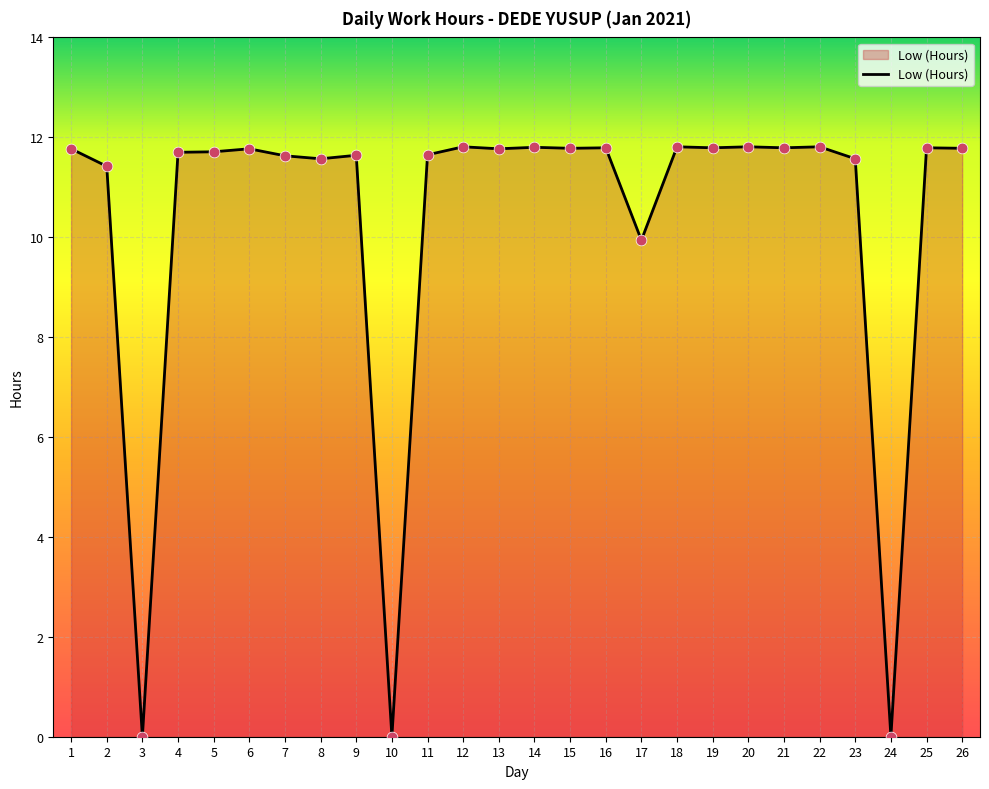

What is the change in value from 4 to 23?

-0.1